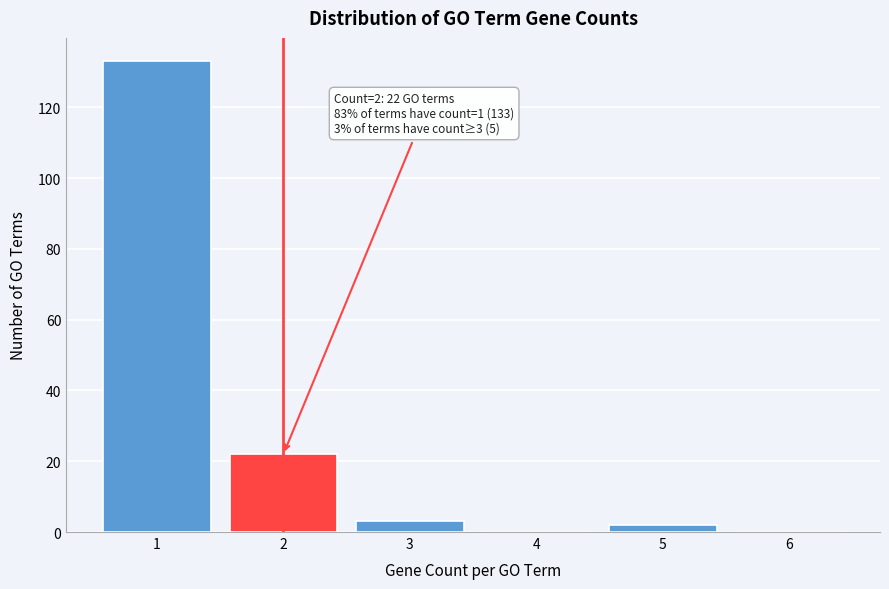

Reading right to left, list all the values displayed in this chart.

6=0	5=2	4=0	3=3	2=22	1=133